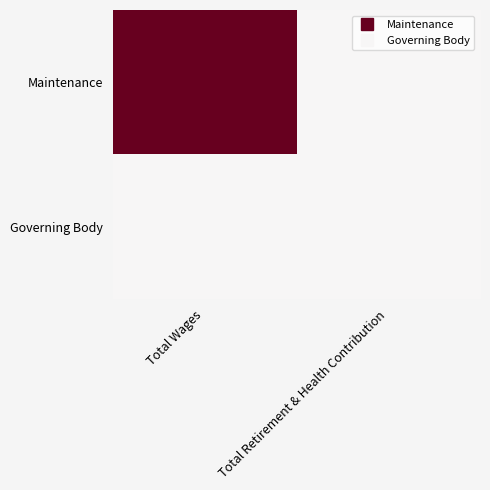

Reading left to right, what are all the values shown in this chart?

Maintenance: Total Wages=3969	Total Retirement & Health Contribution=0
Governing Body: Total Wages=0	Total Retirement & Health Contribution=0